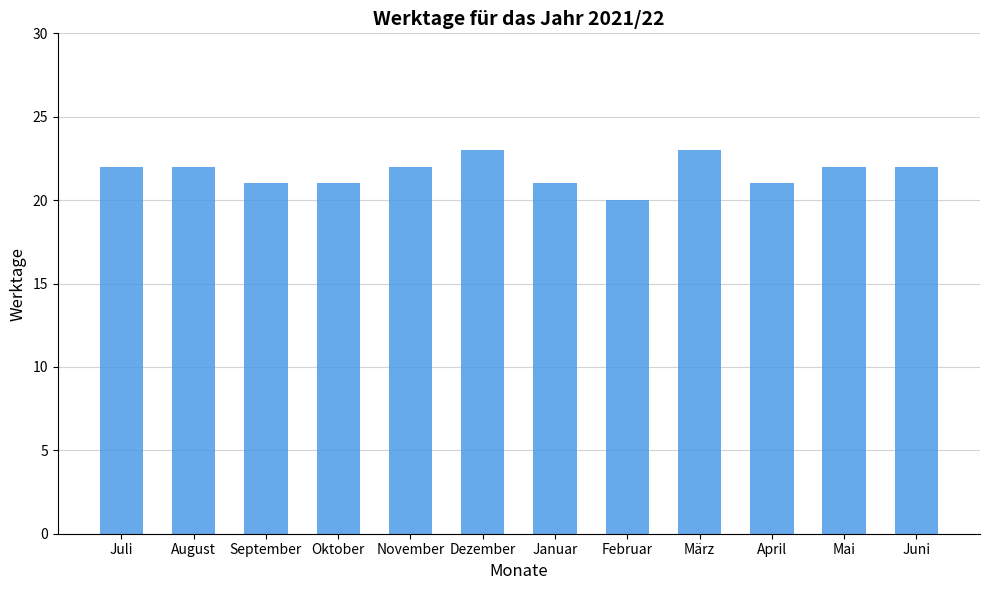

What is the maximum value shown in the chart?

23